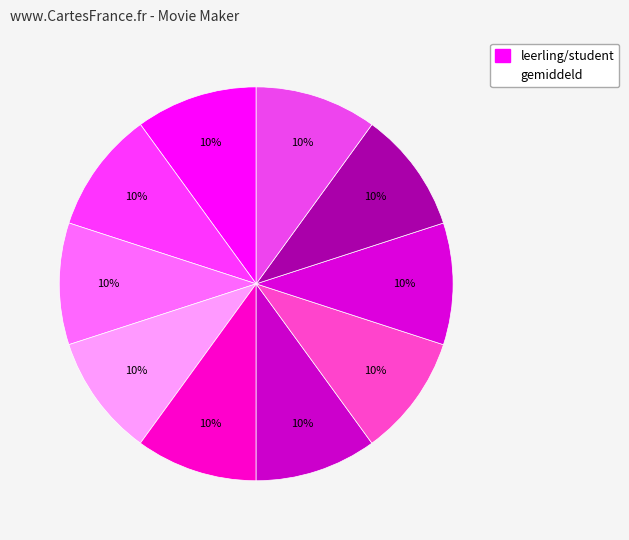

Rank the categories by value from highest to lowest.

Bronnen, Eindopdracht, Opslaan, Overgangen en effecten, Bewerken, Media importeren, Beheer, Hoe werk je met Movie Maker, Voor je gaat filmen, Inleiding